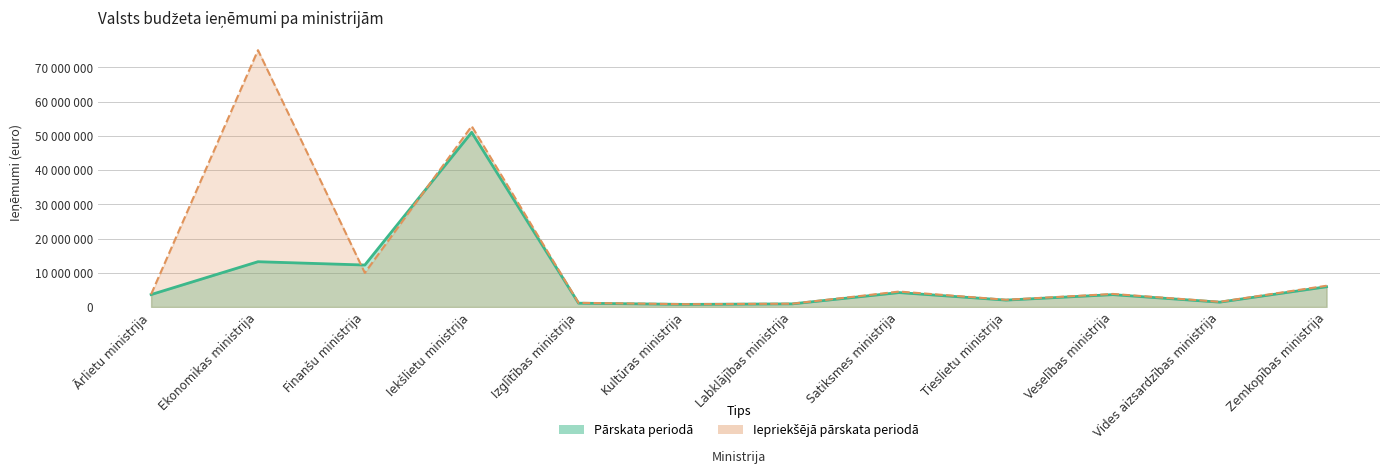

Reading left to right, transcribe all the data shown in this chart.

Iepriekšējā pārskata periodā: 3708458	75034356	9962994	52833965	1200000	800000	950000	4500000	2100000	3800000	1500000	6200000
Pārskata periodā: 3618906	13221125	12252623	51029554	1100000	750000	900000	4200000	2000000	3600000	1400000	5900000